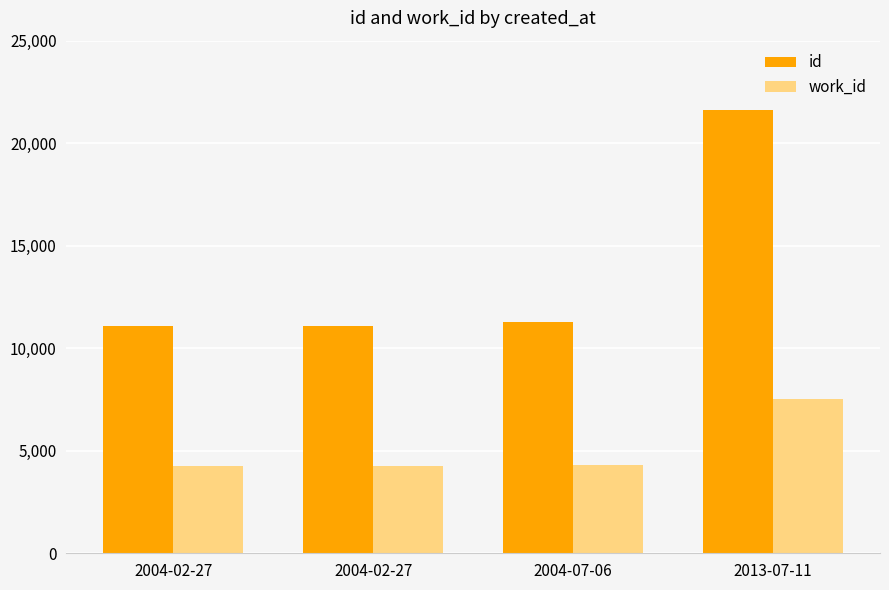

What are all the series names shown in the legend?

id, work_id